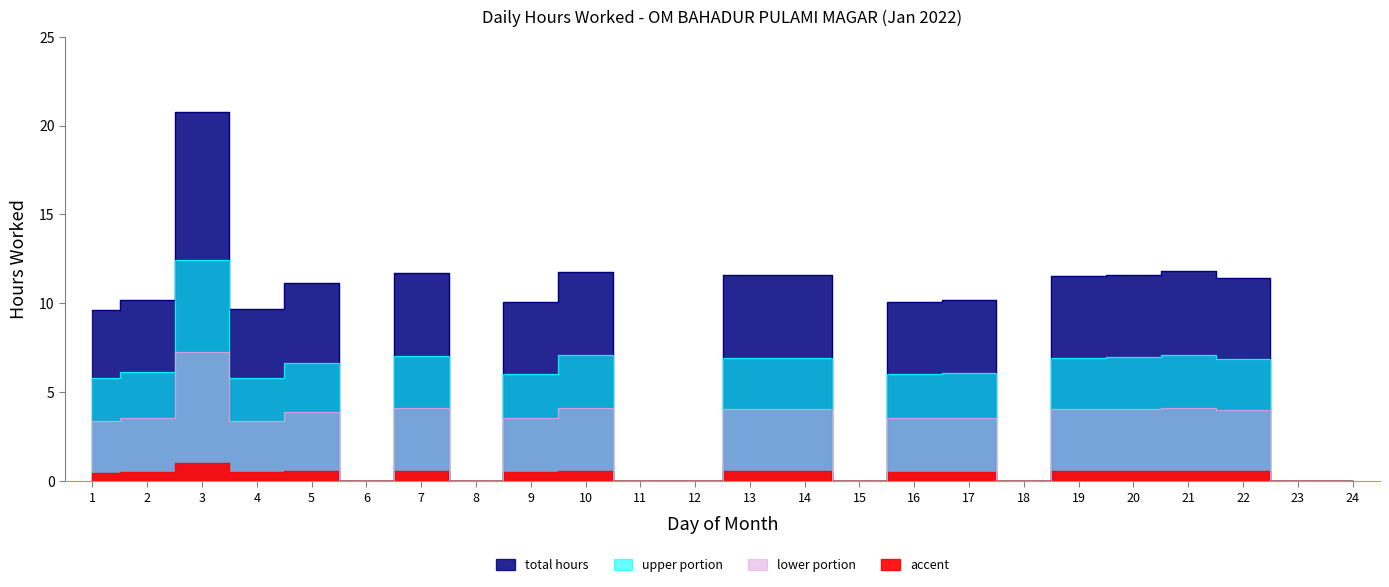

Which label corresponds to the largest value in the chart?

3